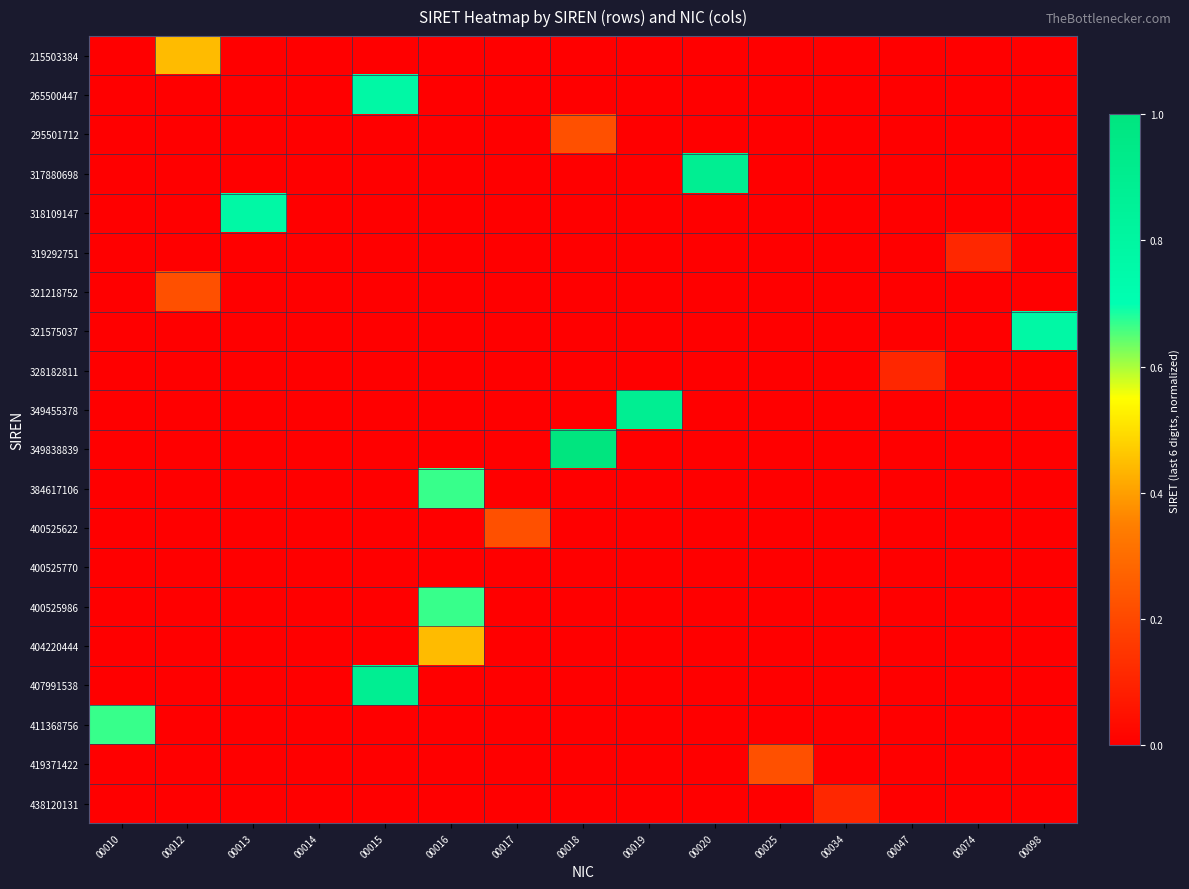

Reading right to left, extract all data points from this chart.

215503384: 00098=0.0	00074=0.0	00047=0.0	00034=0.0	00025=0.0	00020=0.0	00019=0.0	00018=0.0	00017=0.0	00016=0.0	00015=0.0	00014=0.0	00013=0.0	00012=0.4	00010=0.0
265500447: 00098=0.0	00074=0.0	00047=0.0	00034=0.0	00025=0.0	00020=0.0	00019=0.0	00018=0.0	00017=0.0	00016=0.0	00015=0.8	00014=0.0	00013=0.0	00012=0.0	00010=0.0
295501712: 00098=0.0	00074=0.0	00047=0.0	00034=0.0	00025=0.0	00020=0.0	00019=0.0	00018=0.2	00017=0.0	00016=0.0	00015=0.0	00014=0.0	00013=0.0	00012=0.0	00010=0.0
317880698: 00098=0.0	00074=0.0	00047=0.0	00034=0.0	00025=0.0	00020=0.9	00019=0.0	00018=0.0	00017=0.0	00016=0.0	00015=0.0	00014=0.0	00013=0.0	00012=0.0	00010=0.0
318109147: 00098=0.0	00074=0.0	00047=0.0	00034=0.0	00025=0.0	00020=0.0	00019=0.0	00018=0.0	00017=0.0	00016=0.0	00015=0.0	00014=0.0	00013=0.8	00012=0.0	00010=0.0
319292751: 00098=0.0	00074=0.1	00047=0.0	00034=0.0	00025=0.0	00020=0.0	00019=0.0	00018=0.0	00017=0.0	00016=0.0	00015=0.0	00014=0.0	00013=0.0	00012=0.0	00010=0.0
321218752: 00098=0.0	00074=0.0	00047=0.0	00034=0.0	00025=0.0	00020=0.0	00019=0.0	00018=0.0	00017=0.0	00016=0.0	00015=0.0	00014=0.0	00013=0.0	00012=0.2	00010=0.0
321575037: 00098=0.8	00074=0.0	00047=0.0	00034=0.0	00025=0.0	00020=0.0	00019=0.0	00018=0.0	00017=0.0	00016=0.0	00015=0.0	00014=0.0	00013=0.0	00012=0.0	00010=0.0
328182811: 00098=0.0	00074=0.0	00047=0.1	00034=0.0	00025=0.0	00020=0.0	00019=0.0	00018=0.0	00017=0.0	00016=0.0	00015=0.0	00014=0.0	00013=0.0	00012=0.0	00010=0.0
349455378: 00098=0.0	00074=0.0	00047=0.0	00034=0.0	00025=0.0	00020=0.0	00019=0.9	00018=0.0	00017=0.0	00016=0.0	00015=0.0	00014=0.0	00013=0.0	00012=0.0	00010=0.0
349838839: 00098=0.0	00074=0.0	00047=0.0	00034=0.0	00025=0.0	00020=0.0	00019=0.0	00018=1.0	00017=0.0	00016=0.0	00015=0.0	00014=0.0	00013=0.0	00012=0.0	00010=0.0
384617106: 00098=0.0	00074=0.0	00047=0.0	00034=0.0	00025=0.0	00020=0.0	00019=0.0	00018=0.0	00017=0.0	00016=0.7	00015=0.0	00014=0.0	00013=0.0	00012=0.0	00010=0.0
400525622: 00098=0.0	00074=0.0	00047=0.0	00034=0.0	00025=0.0	00020=0.0	00019=0.0	00018=0.0	00017=0.2	00016=0.0	00015=0.0	00014=0.0	00013=0.0	00012=0.0	00010=0.0
400525770: 00098=0.0	00074=0.0	00047=0.0	00034=0.0	00025=0.0	00020=0.0	00019=0.0	00018=0.0	00017=0.0	00016=0.0	00015=0.0	00014=0.0	00013=0.0	00012=0.0	00010=0.0
400525986: 00098=0.0	00074=0.0	00047=0.0	00034=0.0	00025=0.0	00020=0.0	00019=0.0	00018=0.0	00017=0.0	00016=0.7	00015=0.0	00014=0.0	00013=0.0	00012=0.0	00010=0.0
404220444: 00098=0.0	00074=0.0	00047=0.0	00034=0.0	00025=0.0	00020=0.0	00019=0.0	00018=0.0	00017=0.0	00016=0.4	00015=0.0	00014=0.0	00013=0.0	00012=0.0	00010=0.0
407991538: 00098=0.0	00074=0.0	00047=0.0	00034=0.0	00025=0.0	00020=0.0	00019=0.0	00018=0.0	00017=0.0	00016=0.0	00015=0.9	00014=0.0	00013=0.0	00012=0.0	00010=0.0
411368756: 00098=0.0	00074=0.0	00047=0.0	00034=0.0	00025=0.0	00020=0.0	00019=0.0	00018=0.0	00017=0.0	00016=0.0	00015=0.0	00014=0.0	00013=0.0	00012=0.0	00010=0.7
419371422: 00098=0.0	00074=0.0	00047=0.0	00034=0.0	00025=0.2	00020=0.0	00019=0.0	00018=0.0	00017=0.0	00016=0.0	00015=0.0	00014=0.0	00013=0.0	00012=0.0	00010=0.0
438120131: 00098=0.0	00074=0.0	00047=0.0	00034=0.1	00025=0.0	00020=0.0	00019=0.0	00018=0.0	00017=0.0	00016=0.0	00015=0.0	00014=0.0	00013=0.0	00012=0.0	00010=0.0